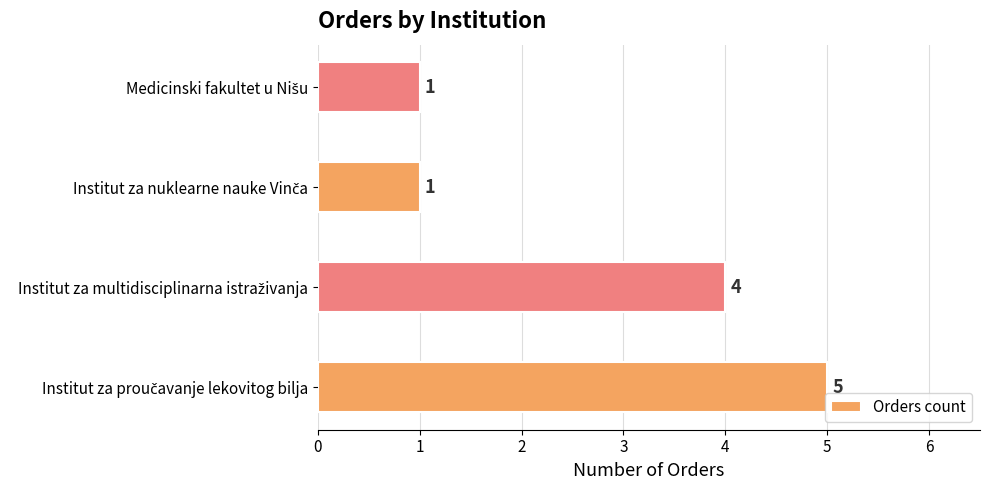

How many values are between 1 and 5?

4